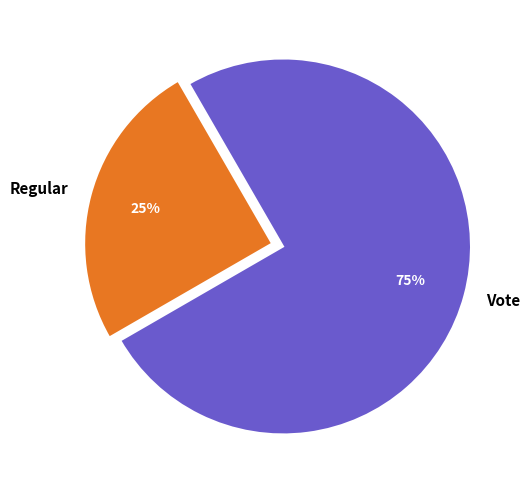

The Vote slice represents 99% of the pie. True or false?

False